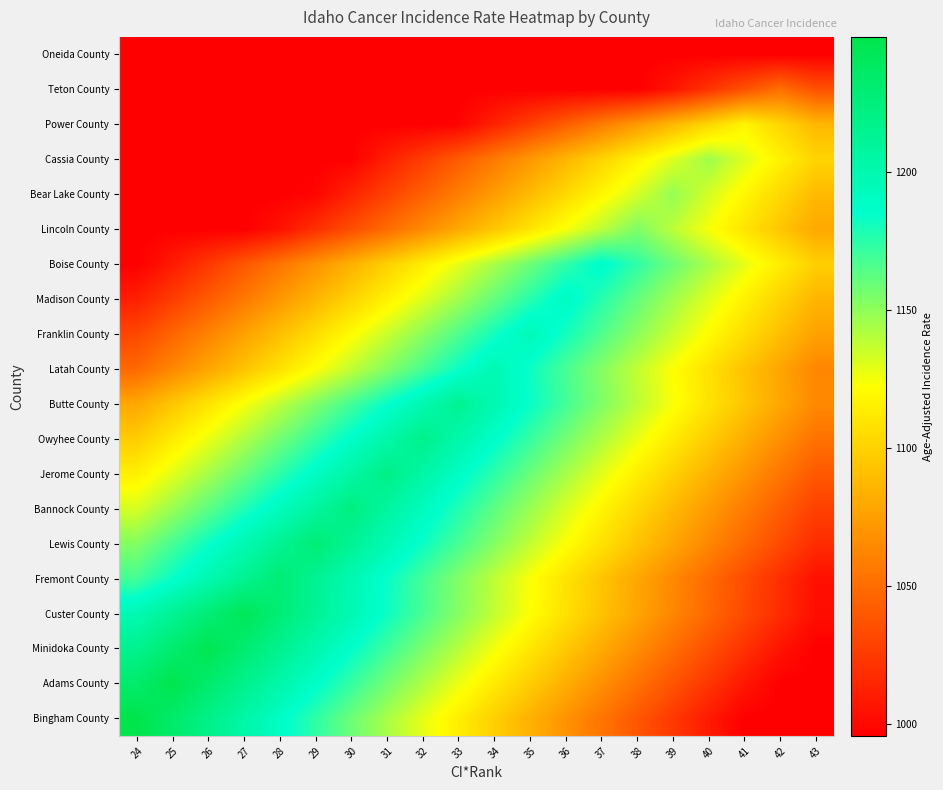

What is the greatest value displayed?

1249.0